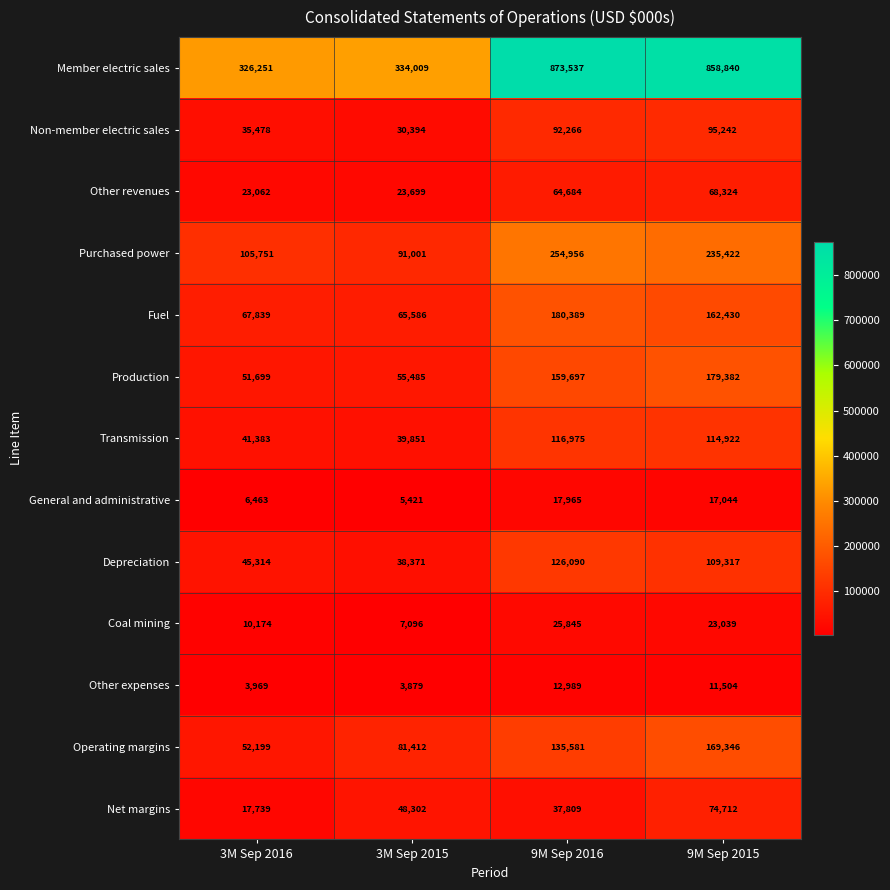

What is the difference between the maximum and second lowest values in the Depreciation series?

80776